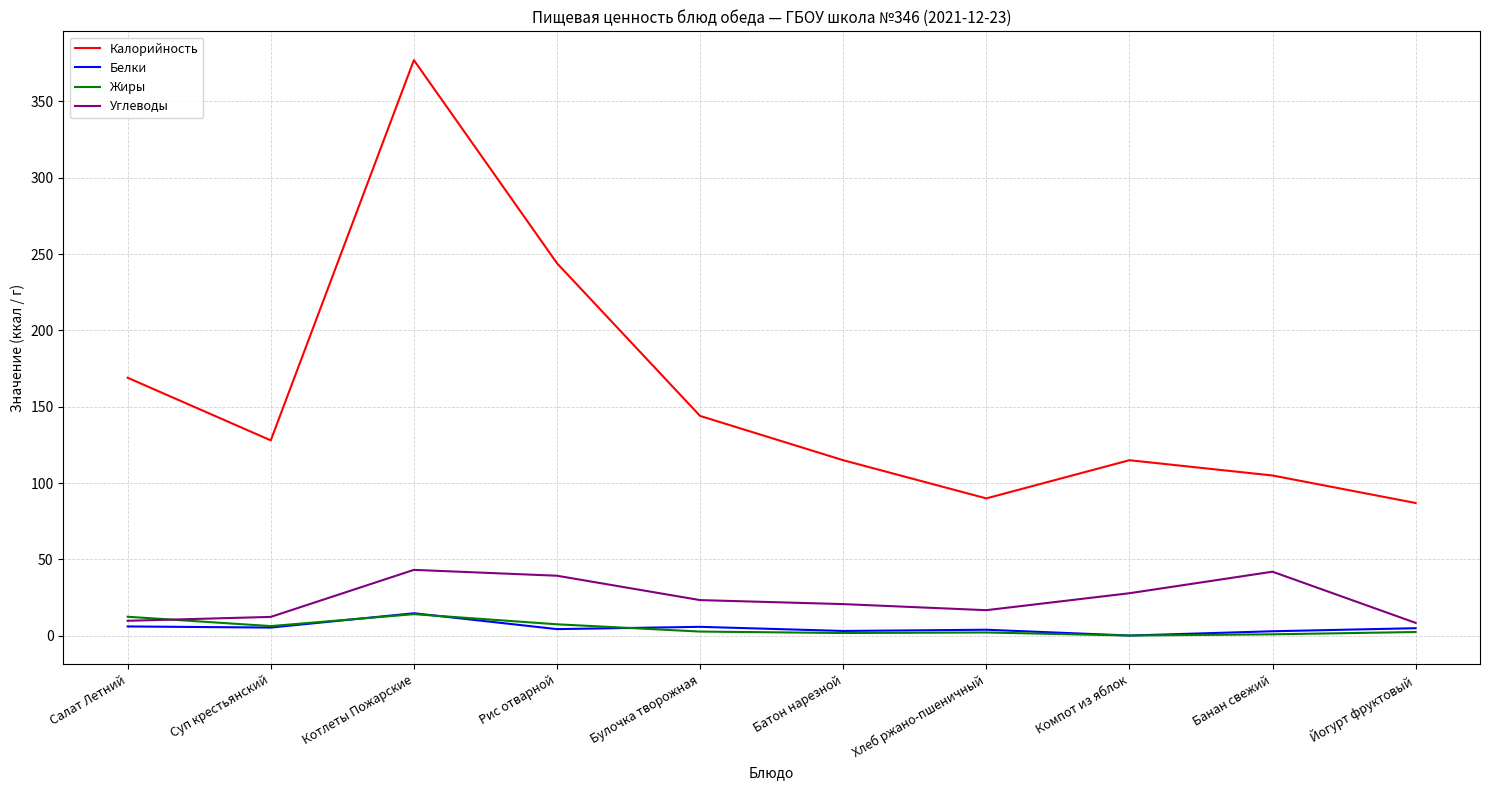

Which series changed the most between Салат Летний and Суп крестьянский?

Калорийность